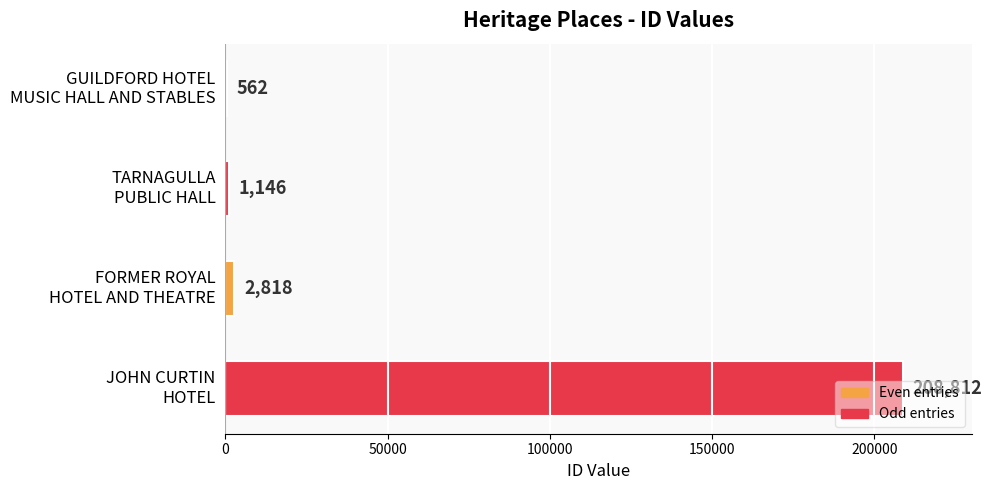

Does the chart contain stacked bars?

No